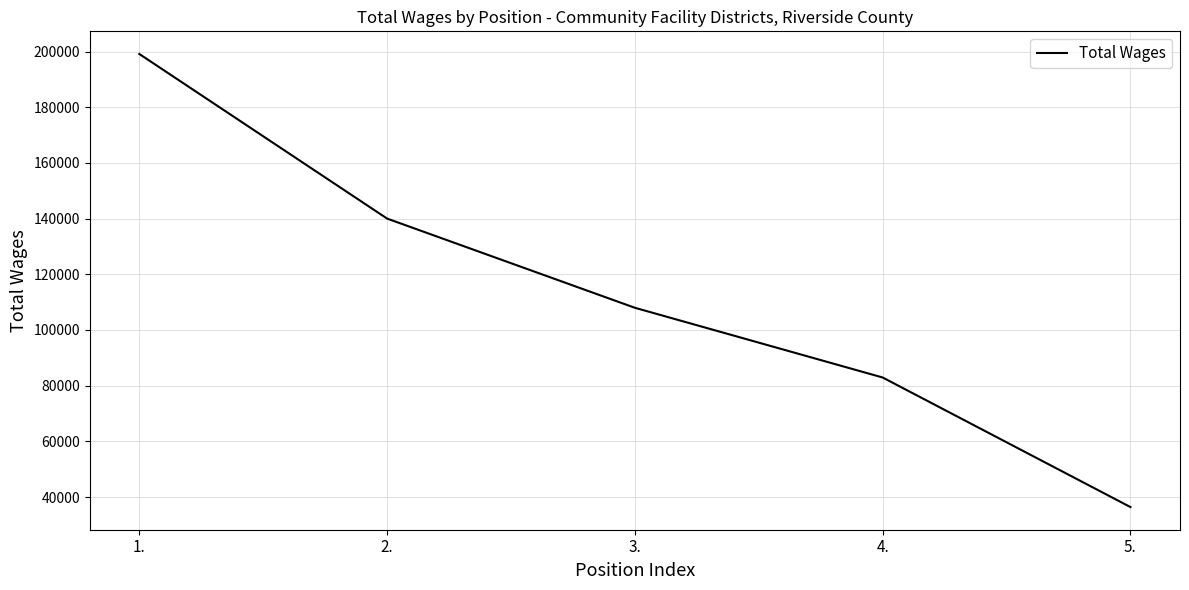

True or false: the data shows 56748 at 2..

False